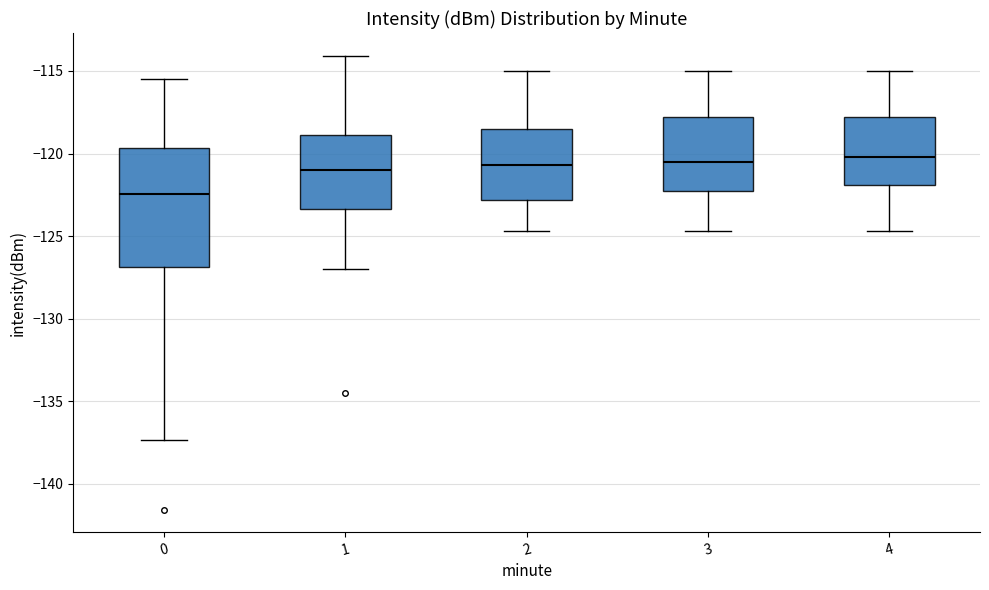

Where is the lower edge of the box at x = 0 on the y-axis? The values are not printed on the chart, so give them approximately, as read against the axis.

-127.0